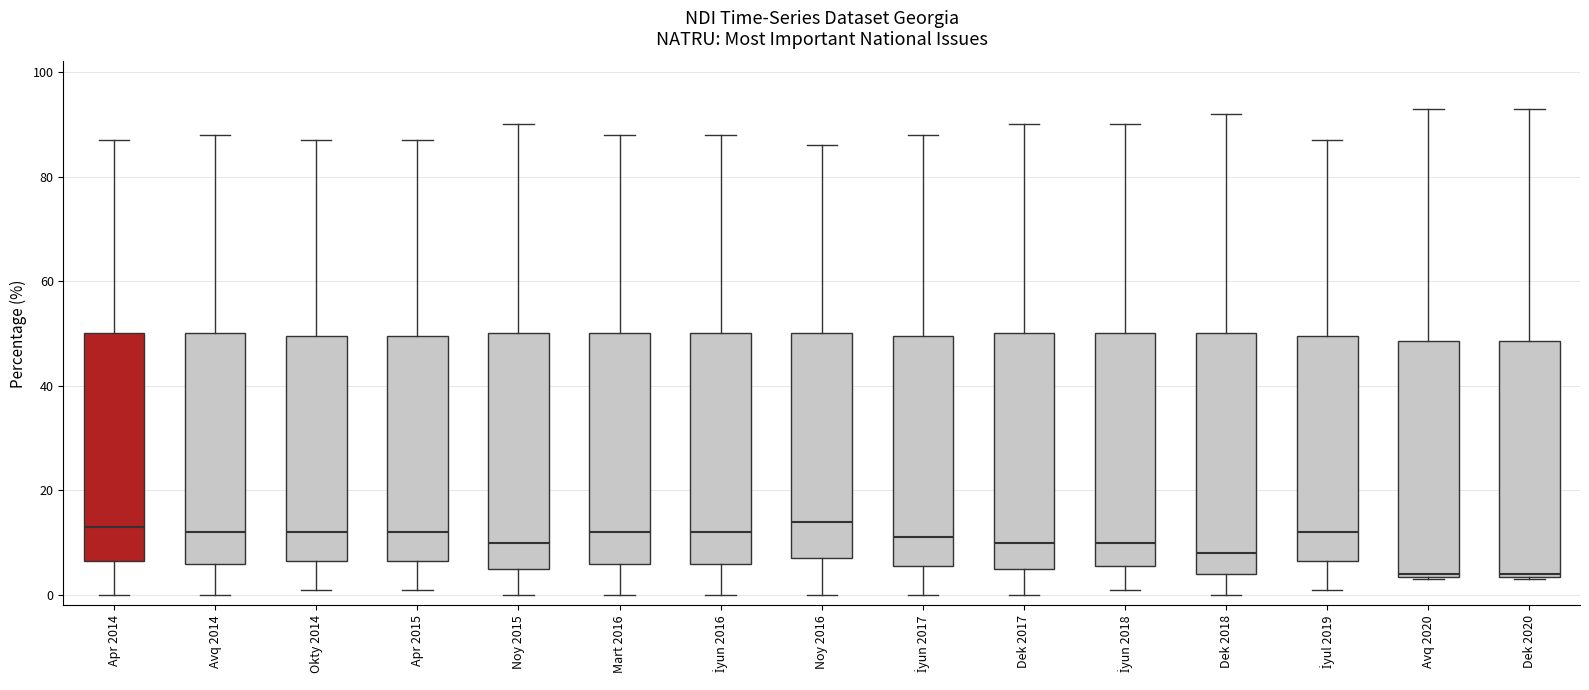

Reading left to right, read every box against the y-axis: the position of its median line, the range the box covers, and the ends of its whiskers. The values are not printed on the chart, so give them approximately, as read against the axis.

Apr 2014: median 14, box 6 to 50, whiskers 0 to 88
Avq 2014: median 12, box 6 to 50, whiskers 0 to 88
Okty 2014: median 12, box 6 to 50, whiskers 2 to 88
Apr 2015: median 12, box 6 to 50, whiskers 2 to 88
Noy 2015: median 10, box 6 to 50, whiskers 0 to 90
Mart 2016: median 12, box 6 to 50, whiskers 0 to 88
İyun 2016: median 12, box 6 to 50, whiskers 0 to 88
Noy 2016: median 14, box 8 to 50, whiskers 0 to 86
İyun 2017: median 12, box 6 to 50, whiskers 0 to 88
Dek 2017: median 10, box 6 to 50, whiskers 0 to 90
İyun 2018: median 10, box 6 to 50, whiskers 2 to 90
Dek 2018: median 8, box 4 to 50, whiskers 0 to 92
İyul 2019: median 12, box 6 to 50, whiskers 2 to 88
Avq 2020: median 4, box 4 to 48, whiskers 4 to 94
Dek 2020: median 4, box 4 to 48, whiskers 4 to 94